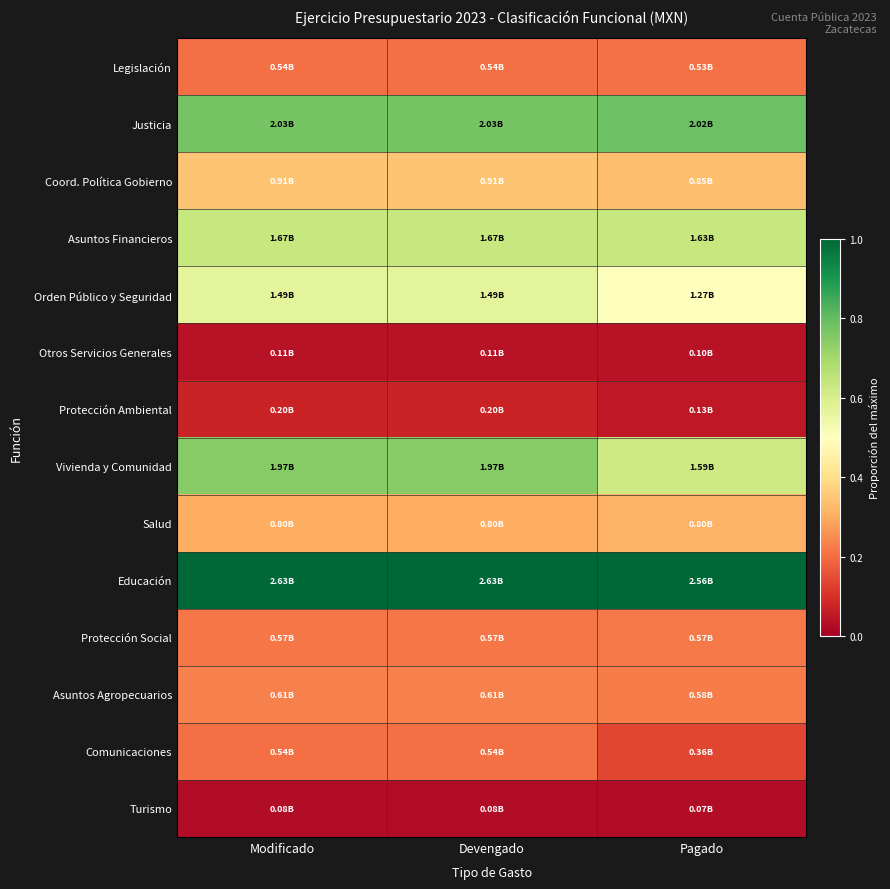

Reading right to left, list all the values displayed in this chart.

Legislación: Pagado=0.2	Devengado=0.2	Modificado=0.2
Justicia: Pagado=0.8	Devengado=0.8	Modificado=0.8
Coord. Política Gobierno: Pagado=0.3	Devengado=0.3	Modificado=0.3
Asuntos Financieros: Pagado=0.6	Devengado=0.6	Modificado=0.6
Orden Público y Seguridad: Pagado=0.5	Devengado=0.6	Modificado=0.6
Otros Servicios Generales: Pagado=0.0	Devengado=0.0	Modificado=0.0
Protección Ambiental: Pagado=0.1	Devengado=0.1	Modificado=0.1
Vivienda y Comunidad: Pagado=0.6	Devengado=0.7	Modificado=0.7
Salud: Pagado=0.3	Devengado=0.3	Modificado=0.3
Educación: Pagado=1.0	Devengado=1.0	Modificado=1.0
Protección Social: Pagado=0.2	Devengado=0.2	Modificado=0.2
Asuntos Agropecuarios: Pagado=0.2	Devengado=0.2	Modificado=0.2
Comunicaciones: Pagado=0.1	Devengado=0.2	Modificado=0.2
Turismo: Pagado=0.0	Devengado=0.0	Modificado=0.0